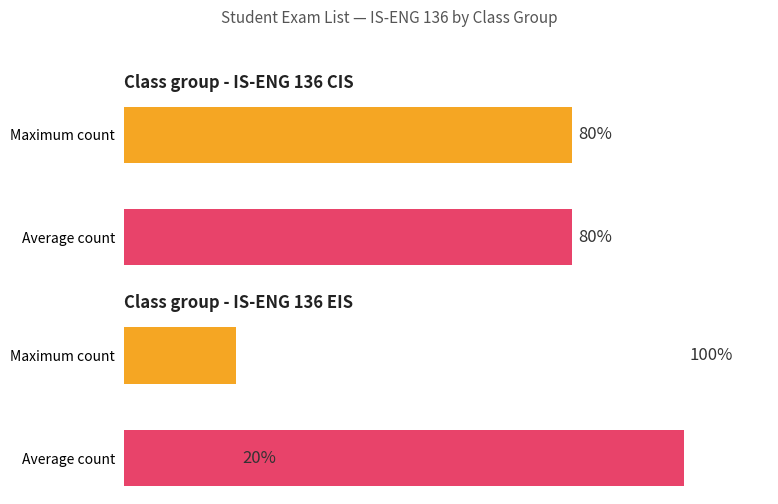

Is it true that IS-ENG 136 EIS equals 20.0 at Maximum count?

True